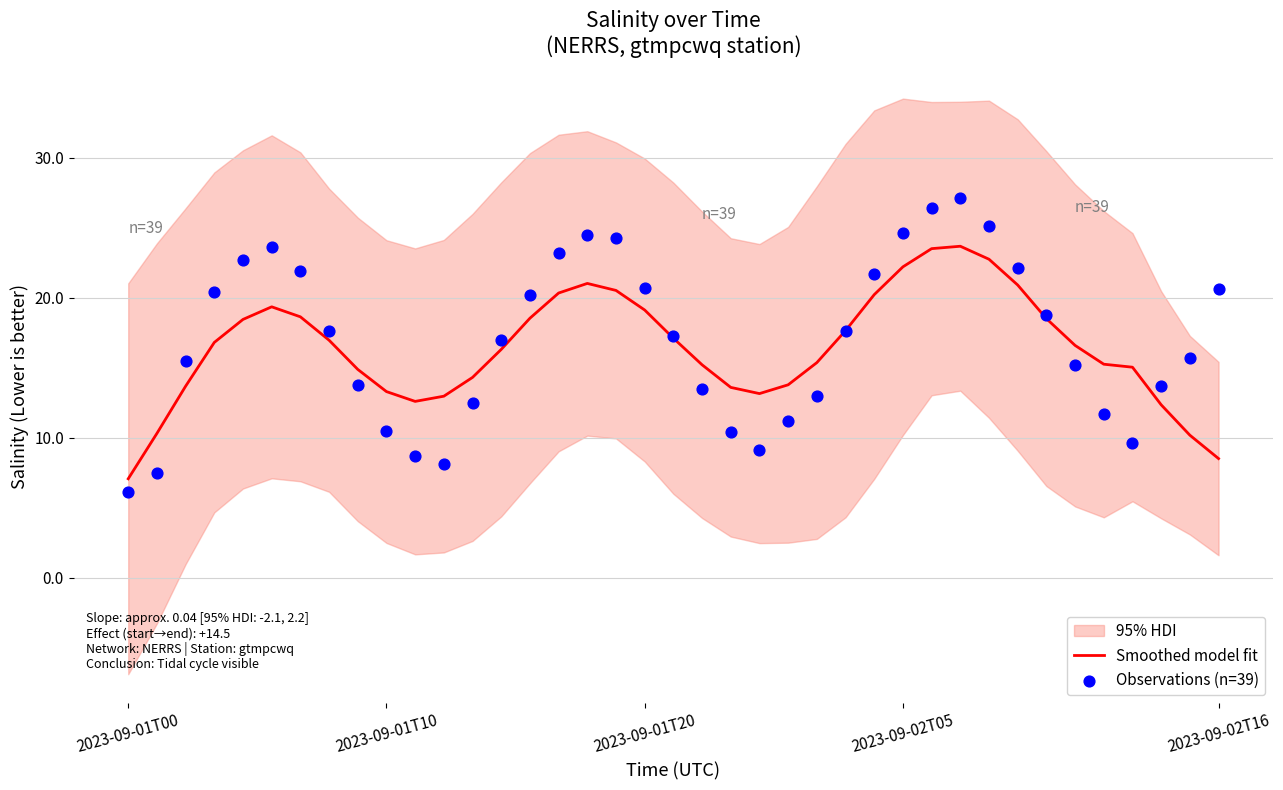

Which series has the largest total across all categories?

Observations (n=39)